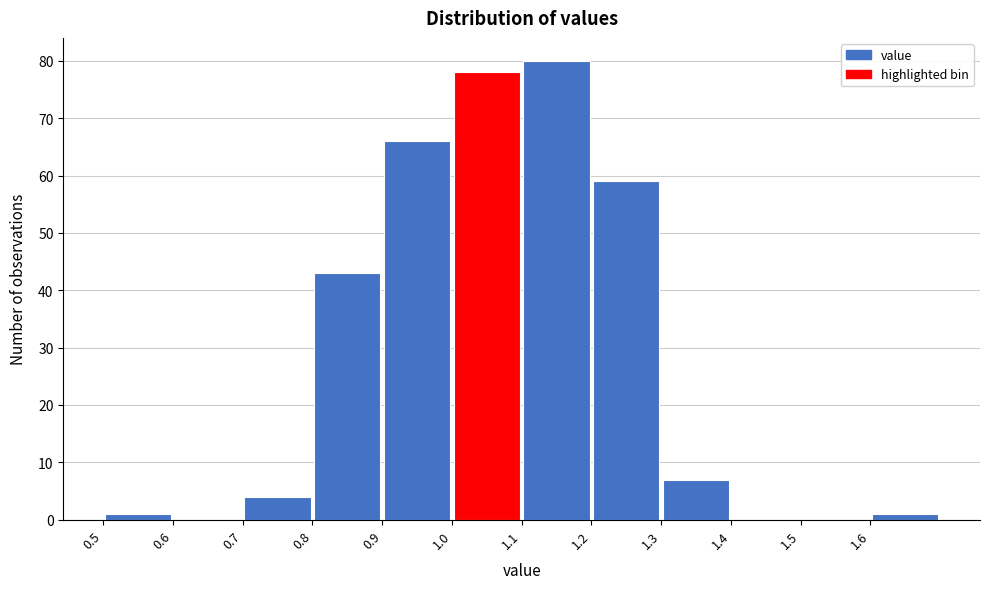

Which range on the x-axis has the tallest bar?

1.1 to 1.2